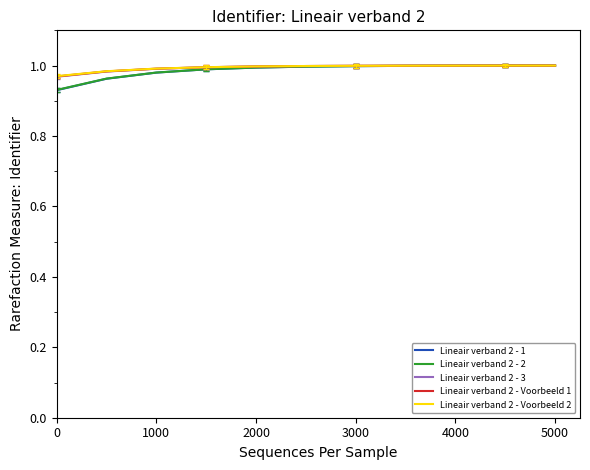

Which series has the largest range (max minus min)?

Lineair verband 2 - 1